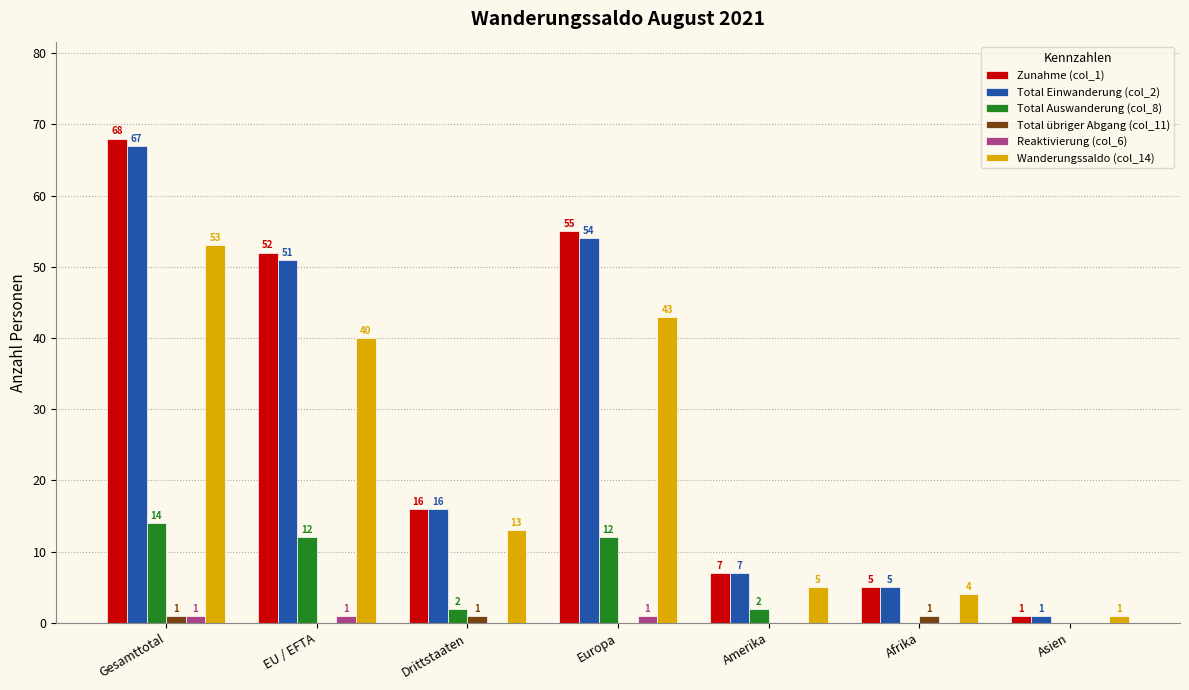

What is the sum of the Total Einwanderung (col_2) values at Afrika and EU / EFTA?

56